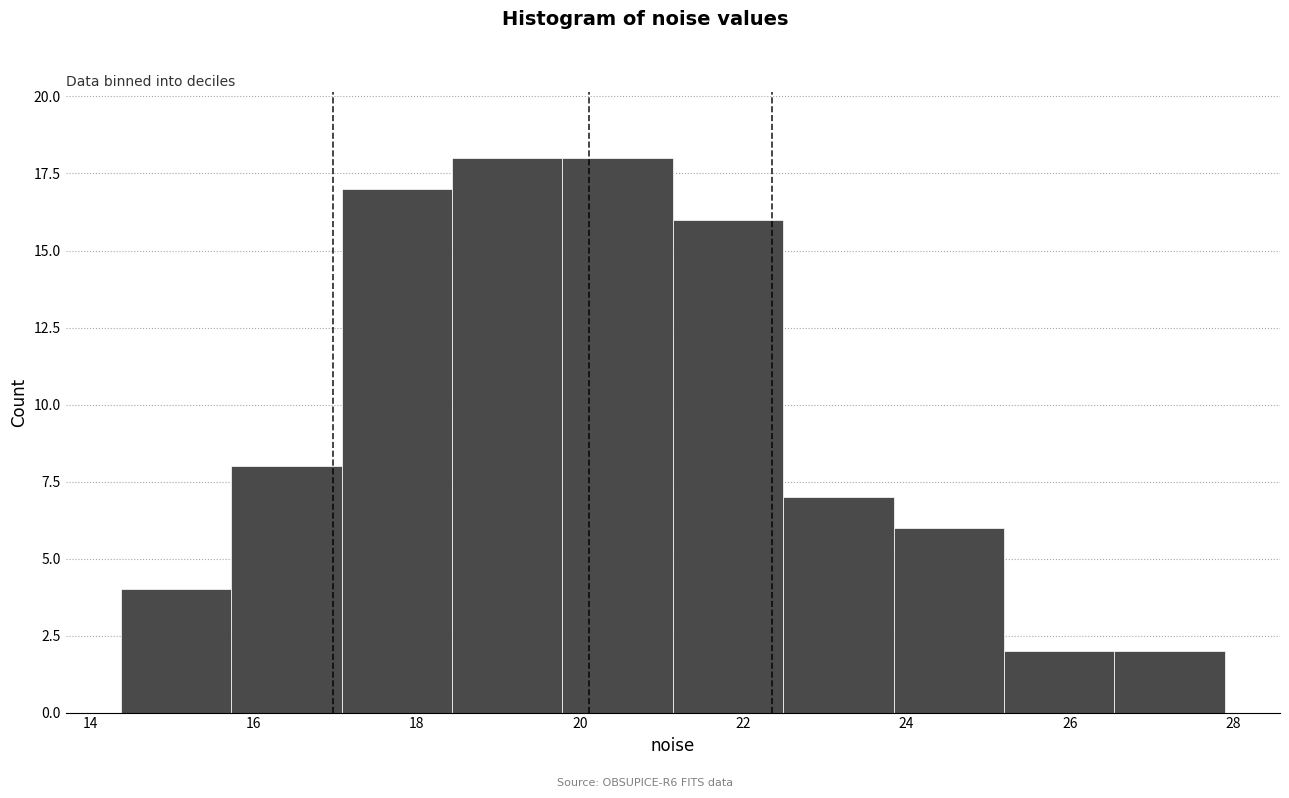

Reading left to right, list every bar in this chart as the range it spans on the x-axis followed by its height. Neither the bar edges nor the heights are printed on the chart, so give them approximately, as read against the axes.

14.4 to 15.8: 4
15.8 to 17.0: 8
17.0 to 18.4: 17
18.4 to 19.8: 18
19.8 to 21.2: 18
21.2 to 22.4: 16
22.4 to 23.8: 7
23.8 to 25.2: 6
25.2 to 26.6: 2
26.6 to 28.0: 2